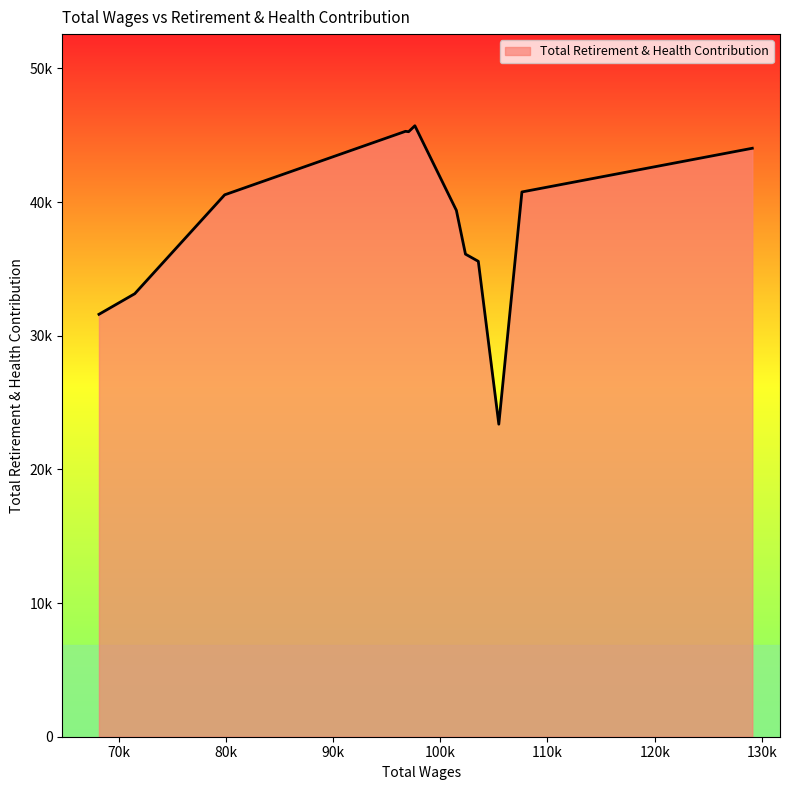

Does the chart have visible grid lines?

No